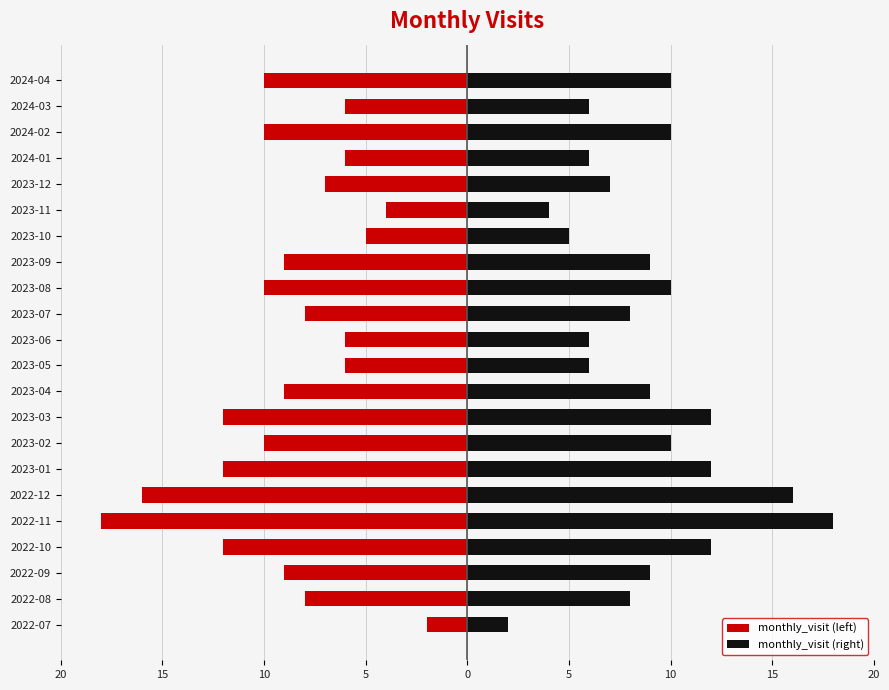

What is the sum of all monthly_visit (right) values?

195